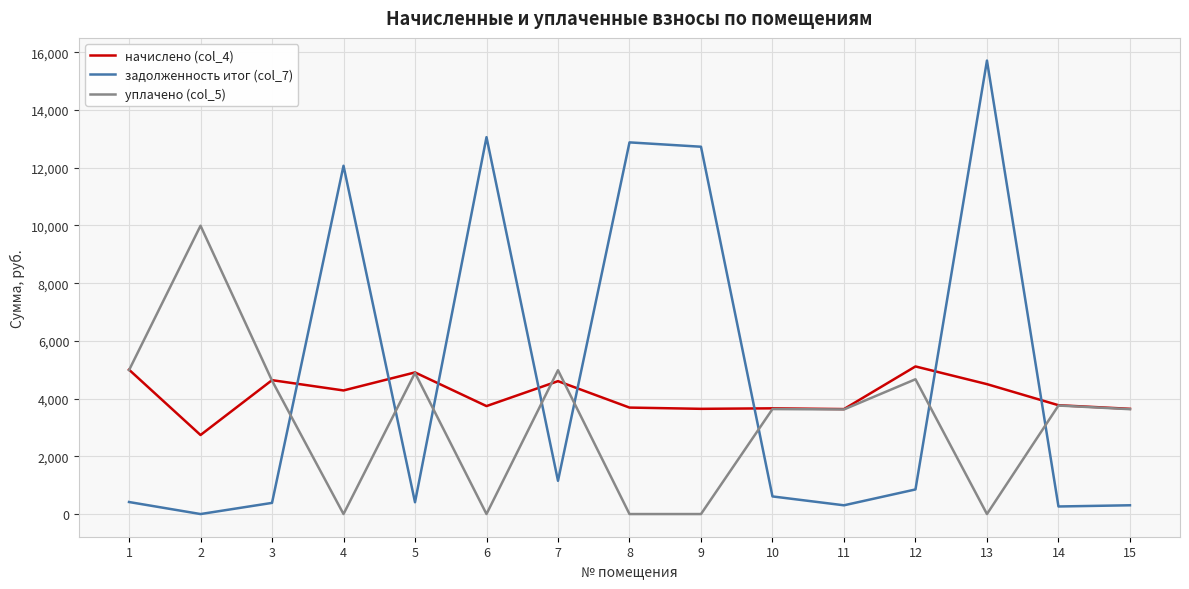

What is the difference between the задолженность итог (col_7) values at 10 and 13?

15103.5